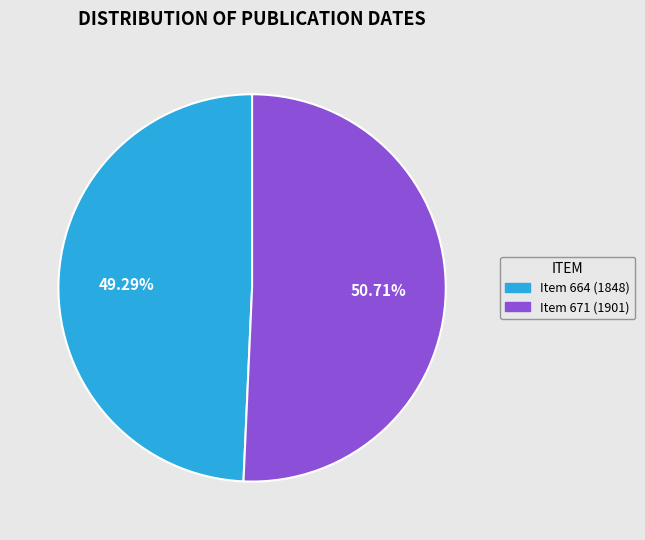

Does any single category account for the majority?

Yes